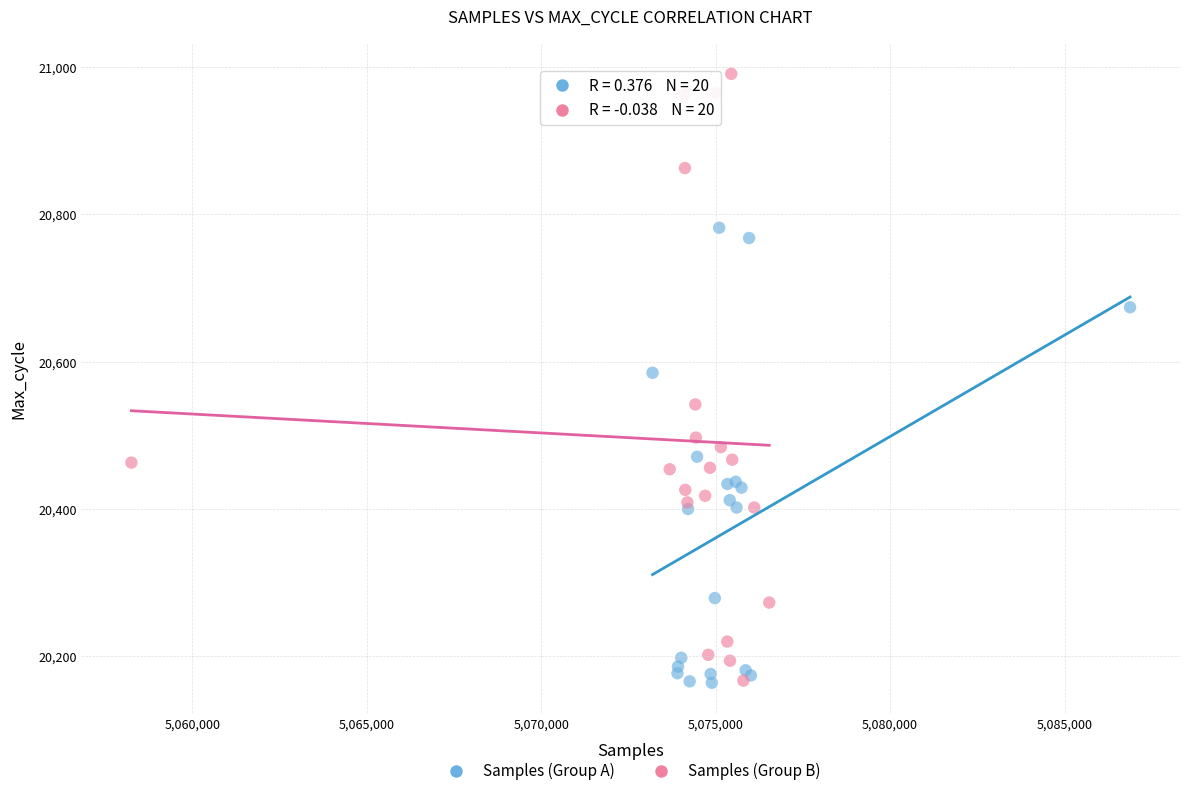

Which series reaches the maximum Y coordinate?

Samples (Group B)